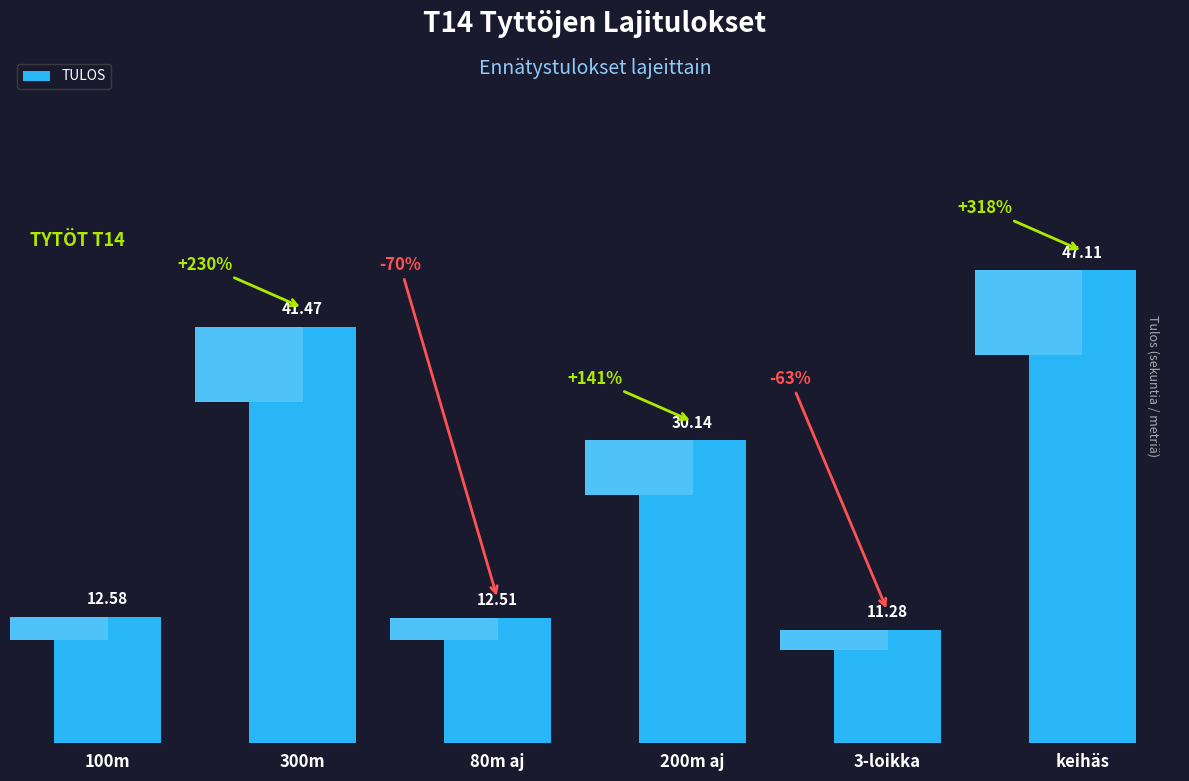

Reading left to right, what are all the values shown in this chart?

100m=12.6	300m=41.5	80m aj=12.5	200m aj=30.1	3-loikka=11.3	keihäs=47.1